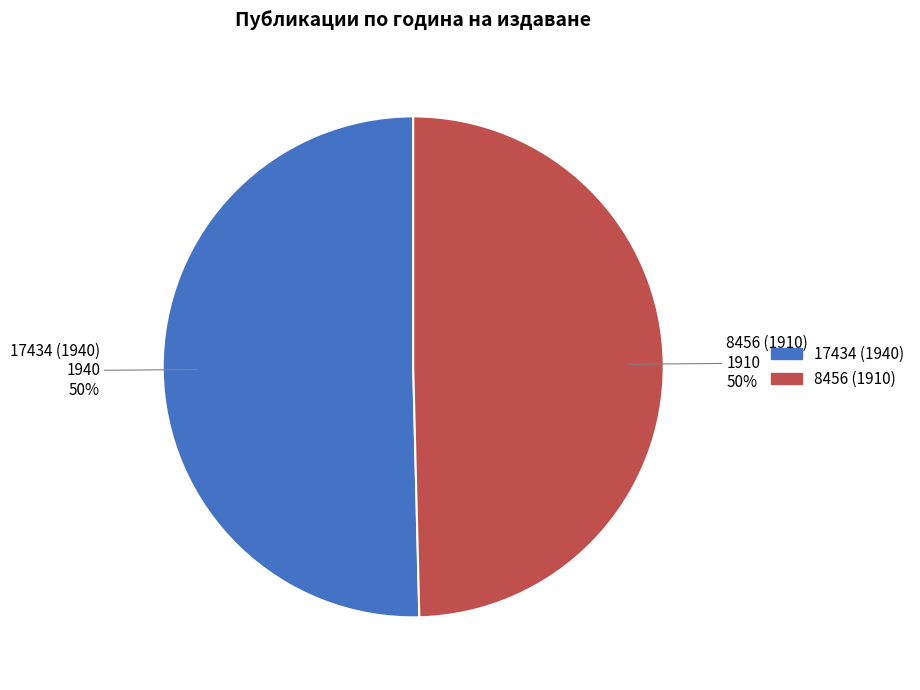

Combined, do 8456 (1910) and 17434 (1940) account for over 50%?

Yes